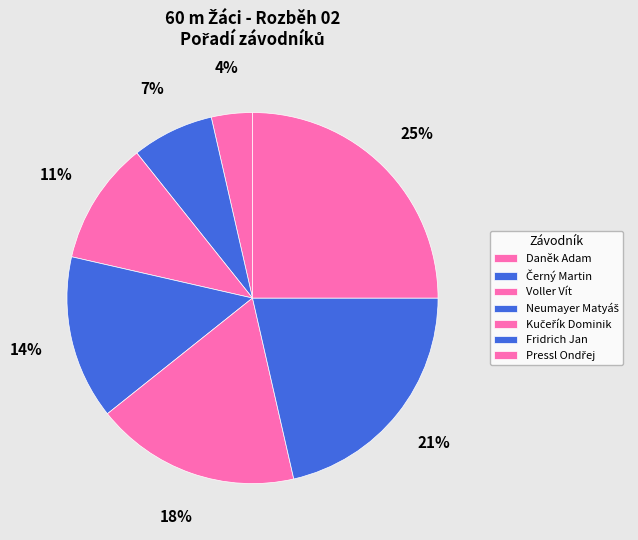

How many slices are in this pie chart?

7